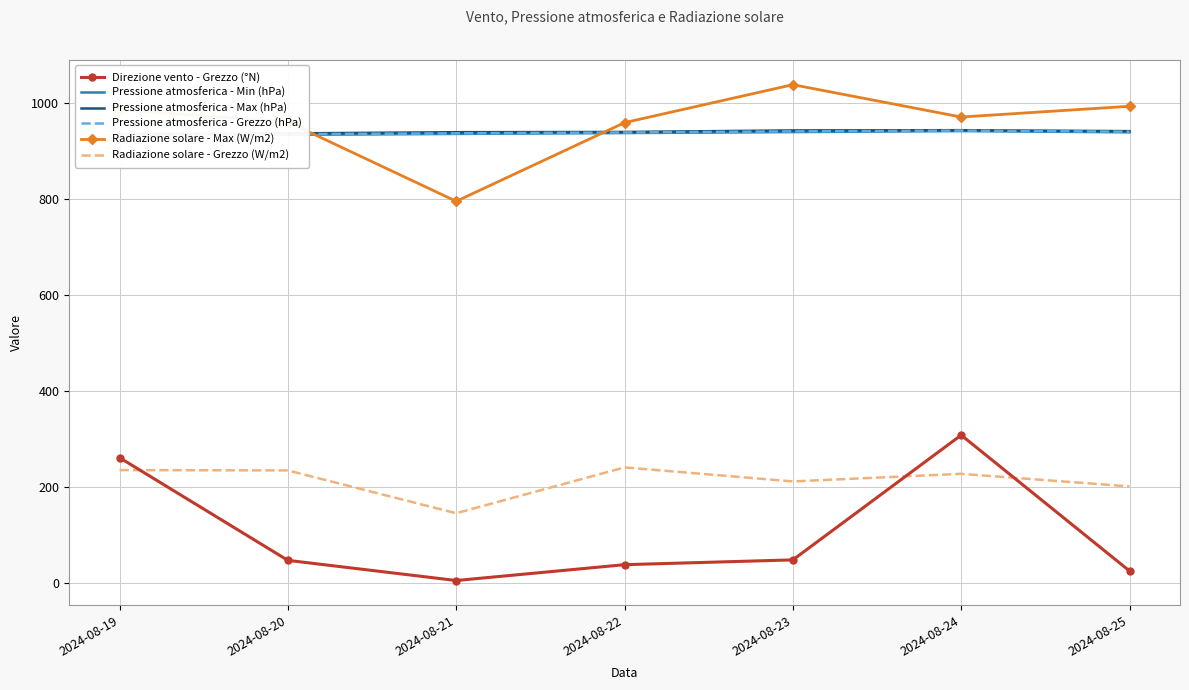

True or false: Pressione atmosferica - Max (hPa) has a value of 942.4 at 2024-08-25.

True